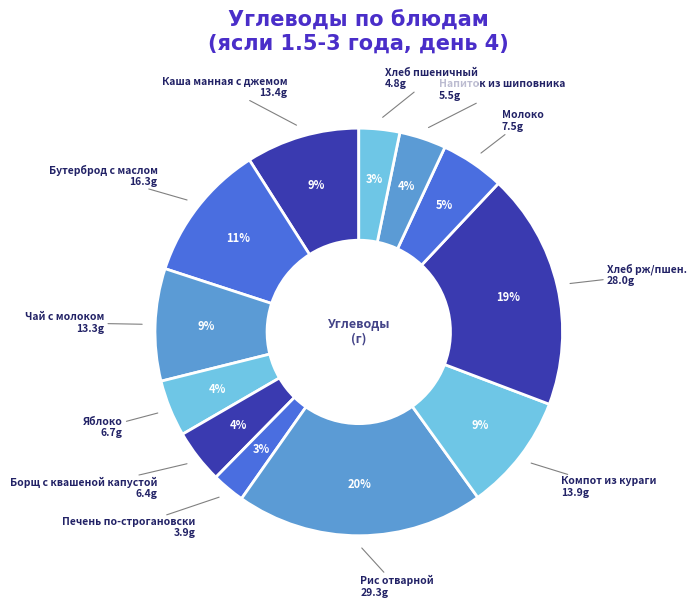

How many slices are in this pie chart?

12